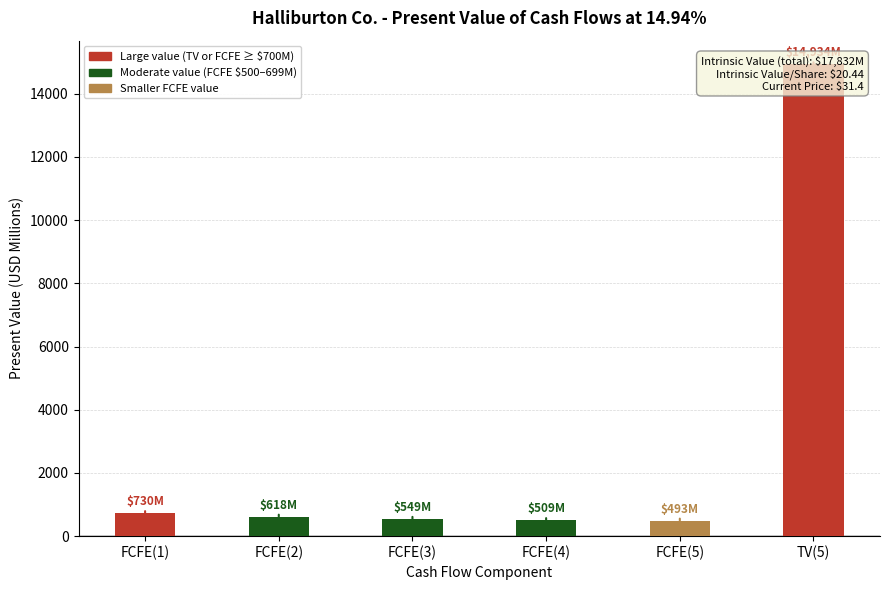

Reading left to right, transcribe all the data shown in this chart.

730	618	549	509	493	14934